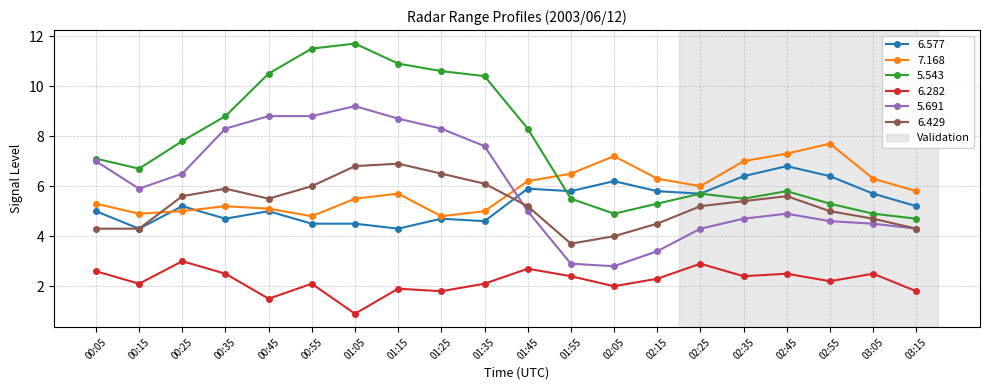

True or false: 5.691 has more than 1 points higher than both neighbors.

True